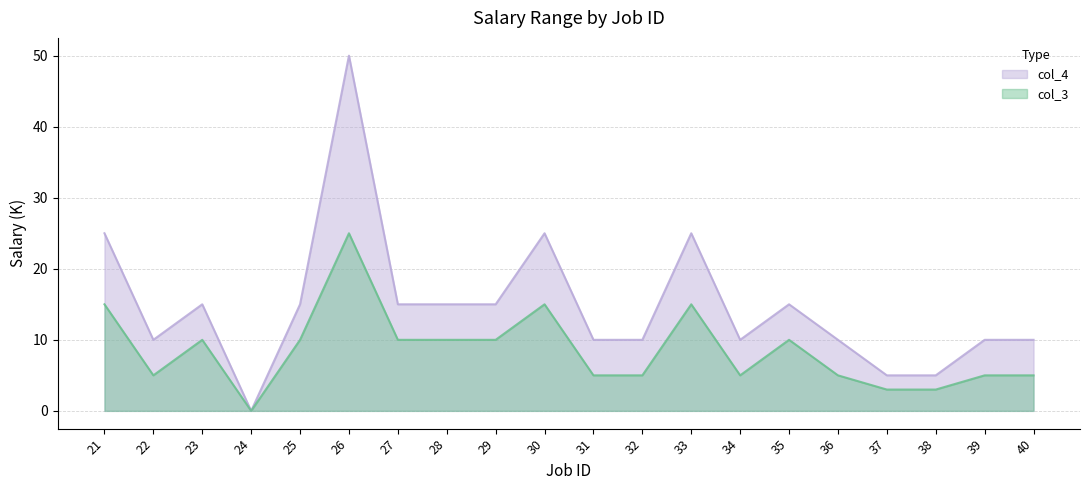

How many series are shown in this chart?

2